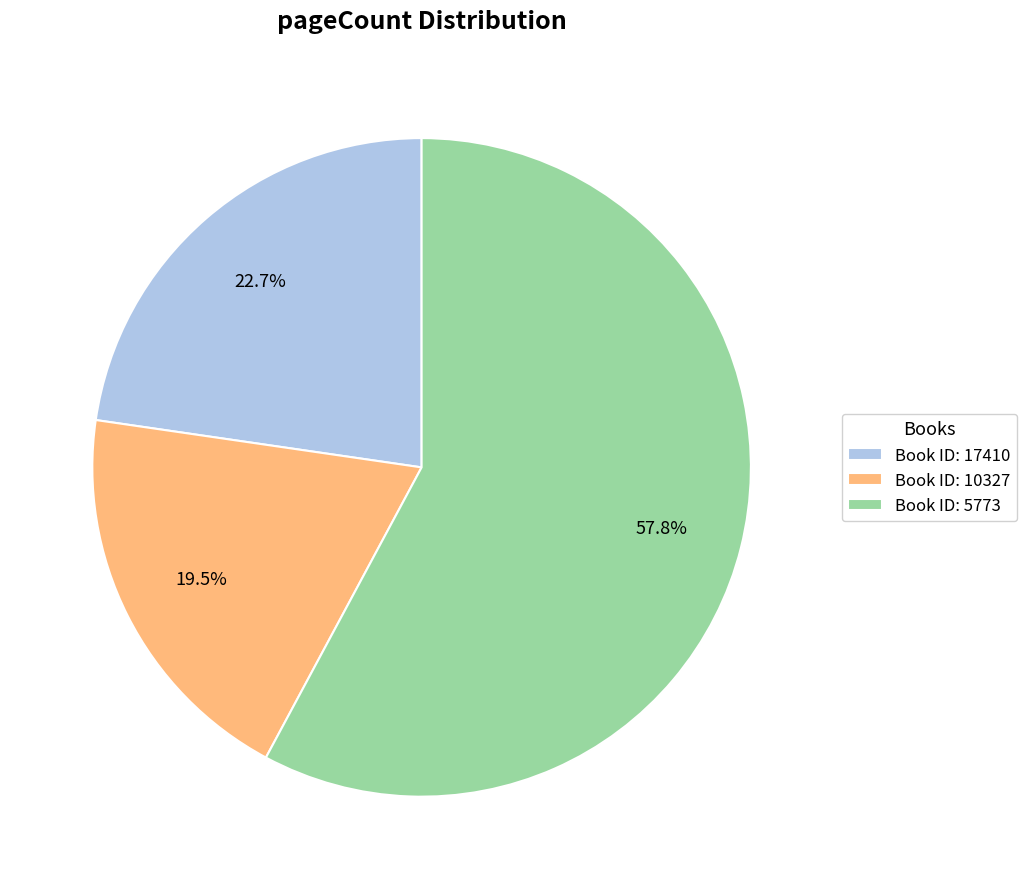

Between Book ID: 10327 and Book ID: 5773, which is larger?

Book ID: 5773